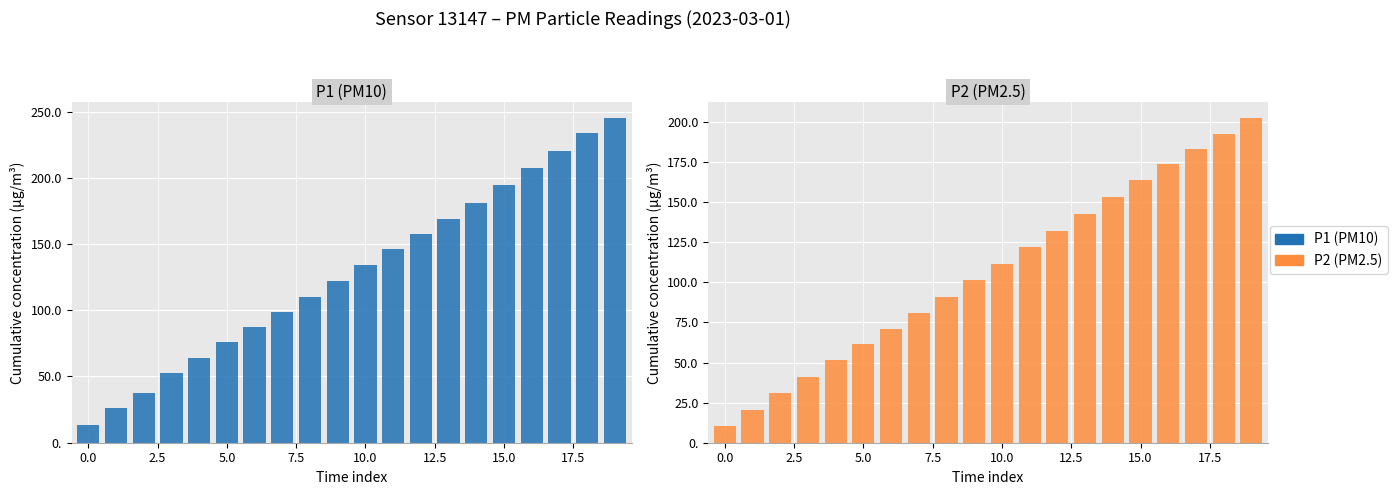

What is the label of the 8th bar from the right?

12